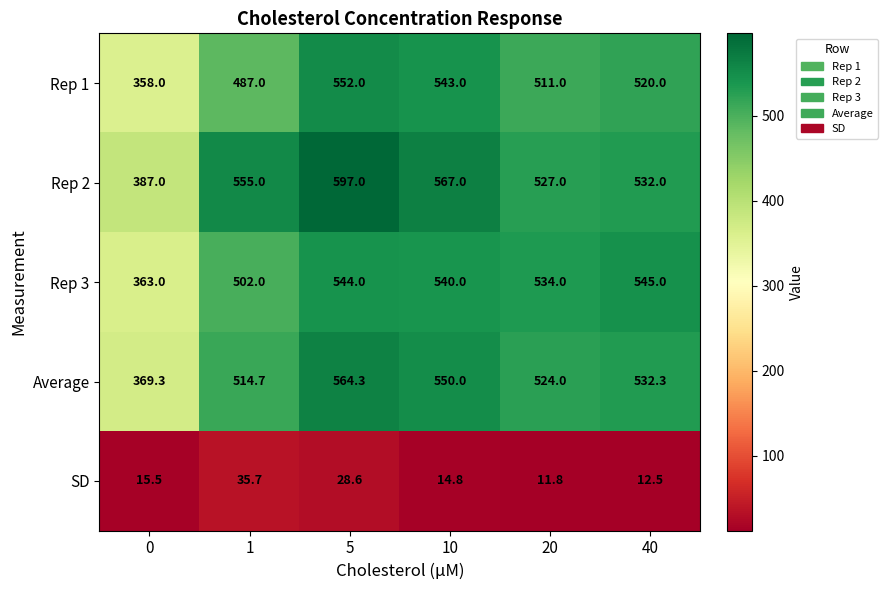

At how many categories does at least one series exceed 271?

6